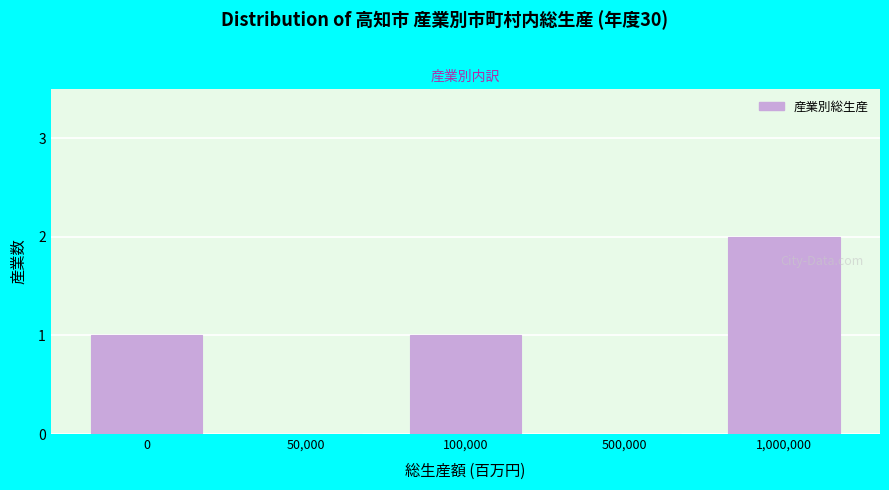

Reading right to left, transcribe all the data shown in this chart.

1,000,000=2	500,000=0	100,000=1	50,000=0	0=1